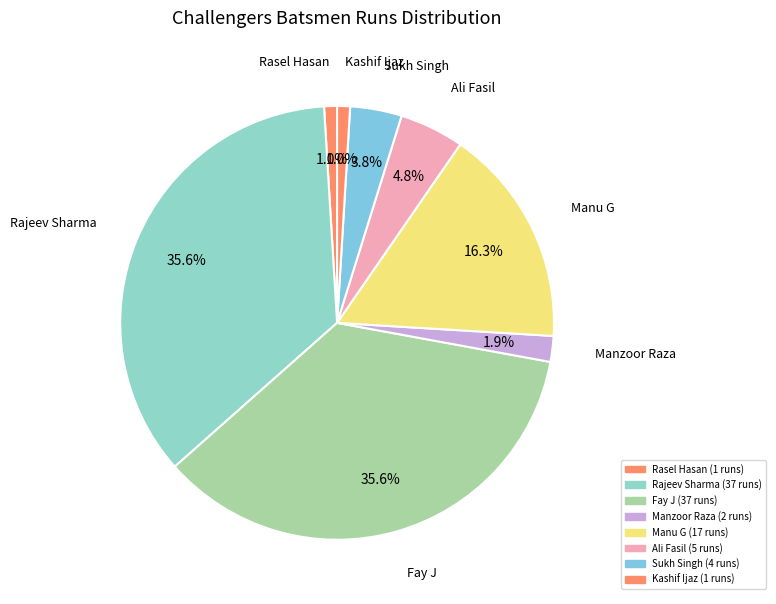

Count the number of slices in the pie.

8